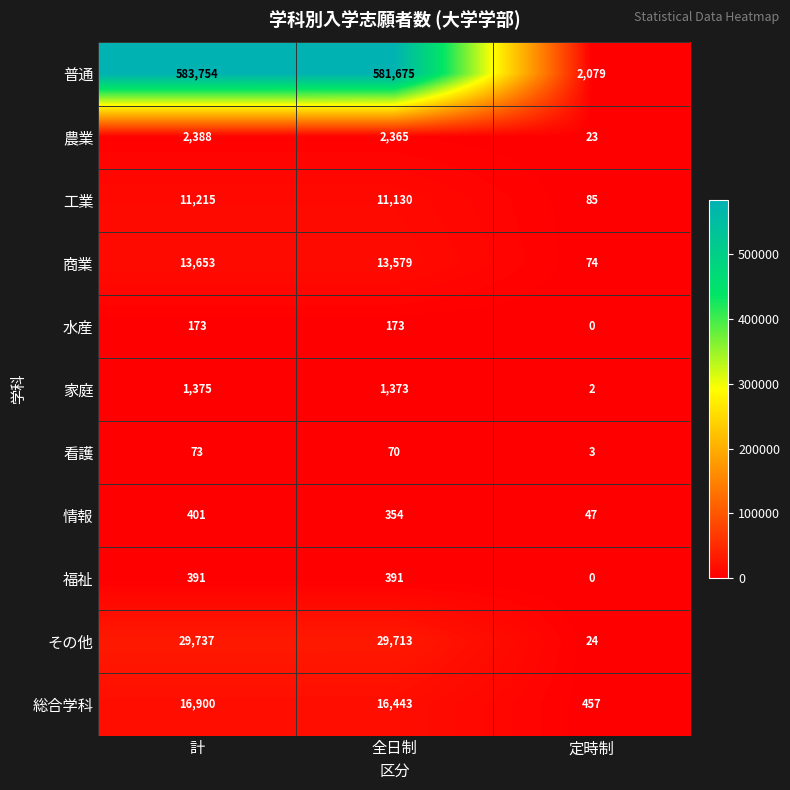

How many data points in 福祉 are less than 391?

1